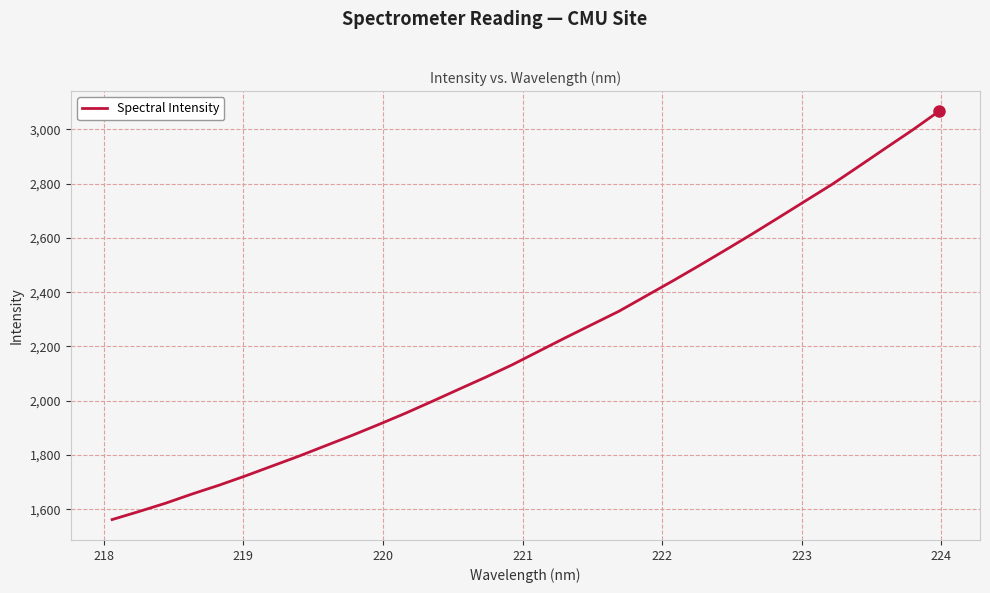

What is the smallest value displayed?

1562.0